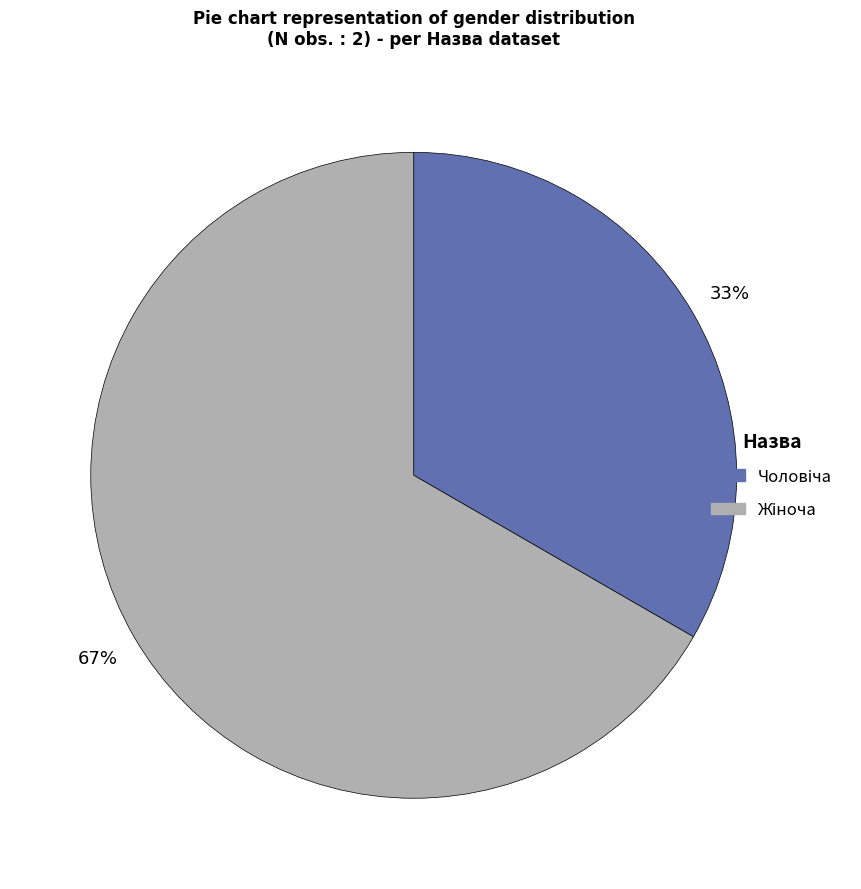

Is there any slice that represents more than half of the pie?

Yes